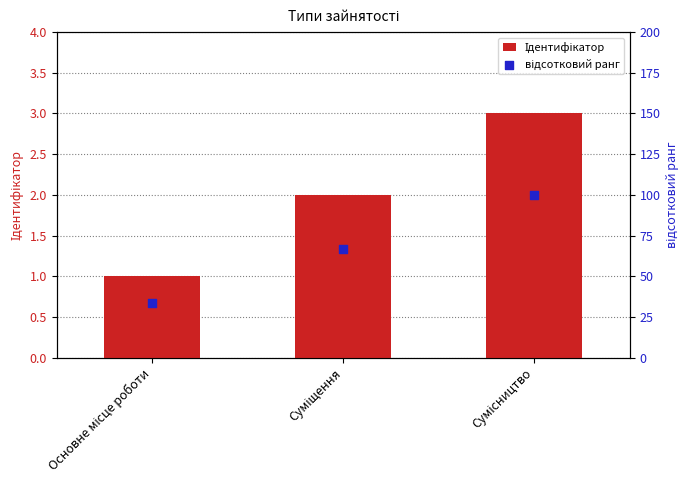

At which category is the sum across all series the highest?

Сумісництво